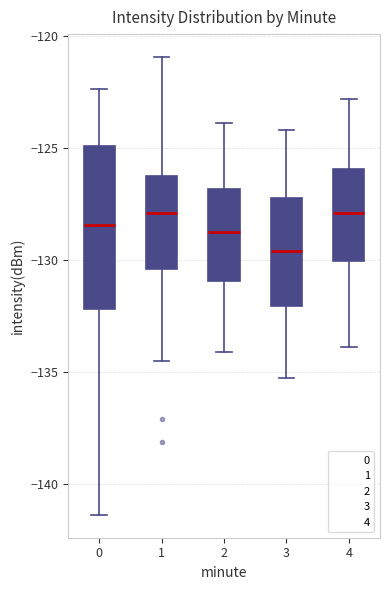

Which box is the tallest, from its lower edge to its upper edge?

0